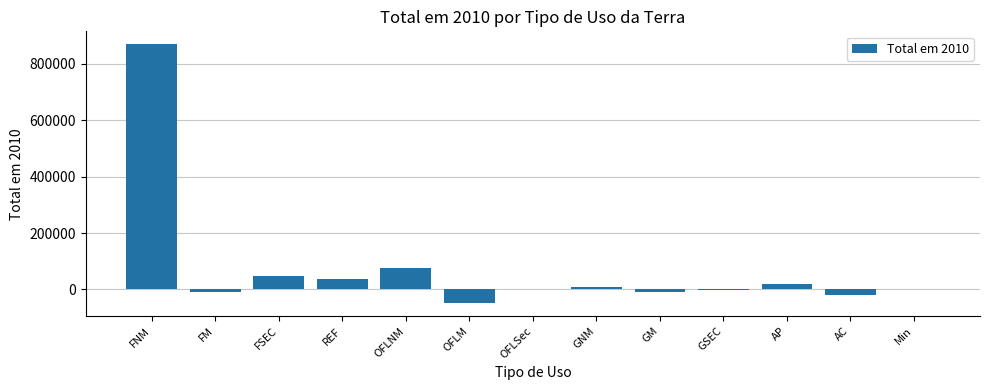

Which has a higher value, Min or REF?

REF